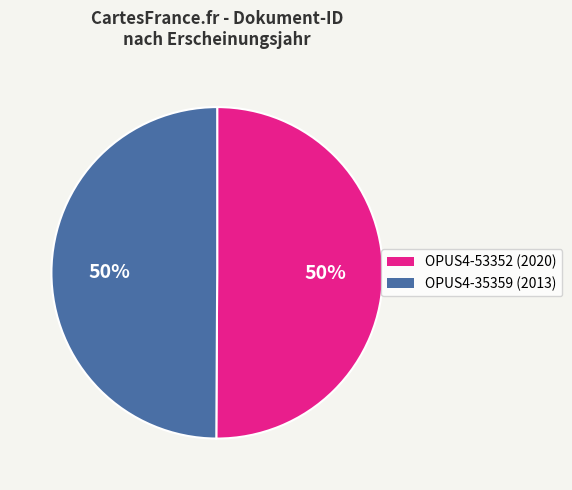

Combined, do OPUS4-53352 and OPUS4-35359 account for over 50%?

Yes